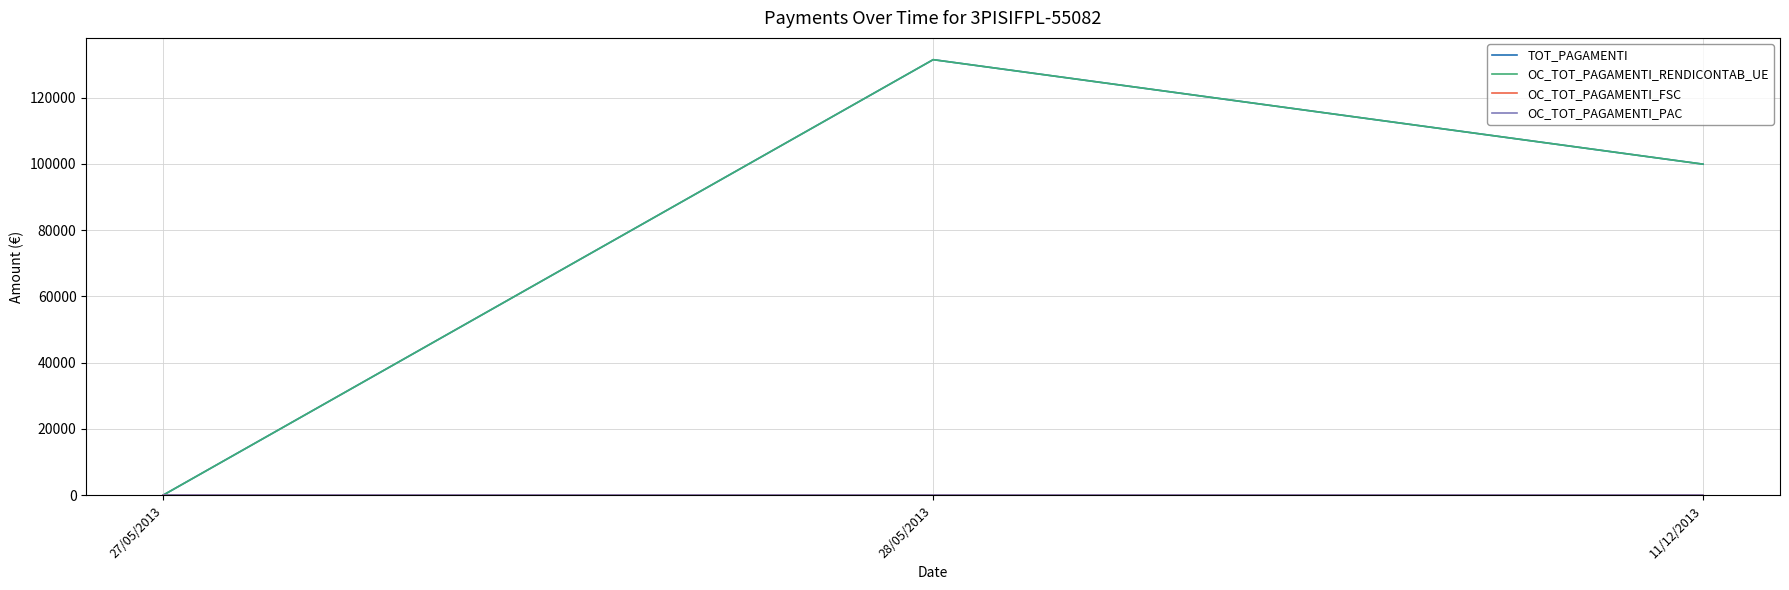

Does the chart display data point markers on the line(s)?

No